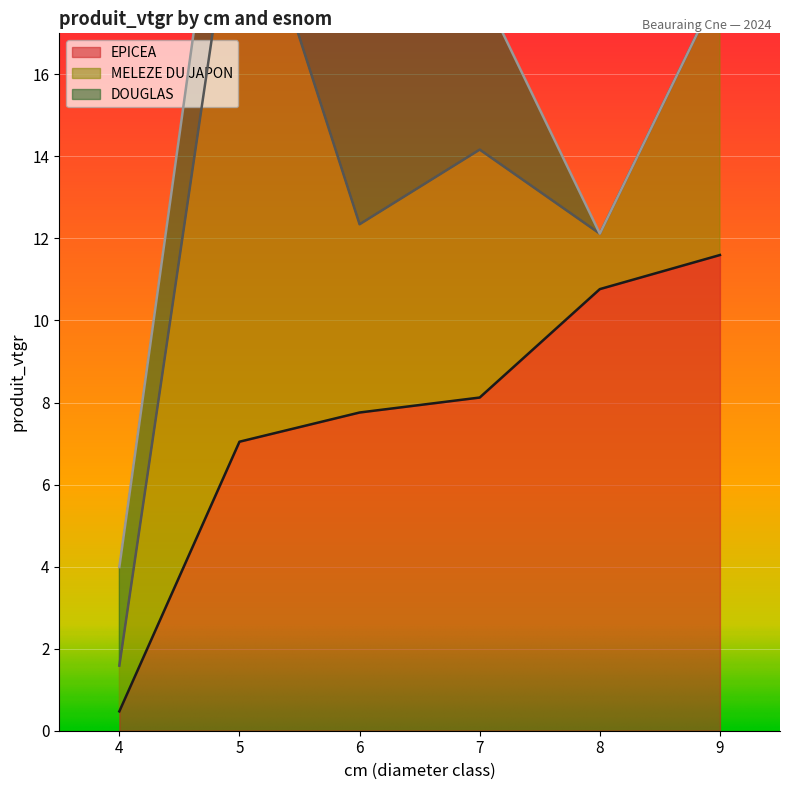

At which label does EPICEA reach its minimum?

4